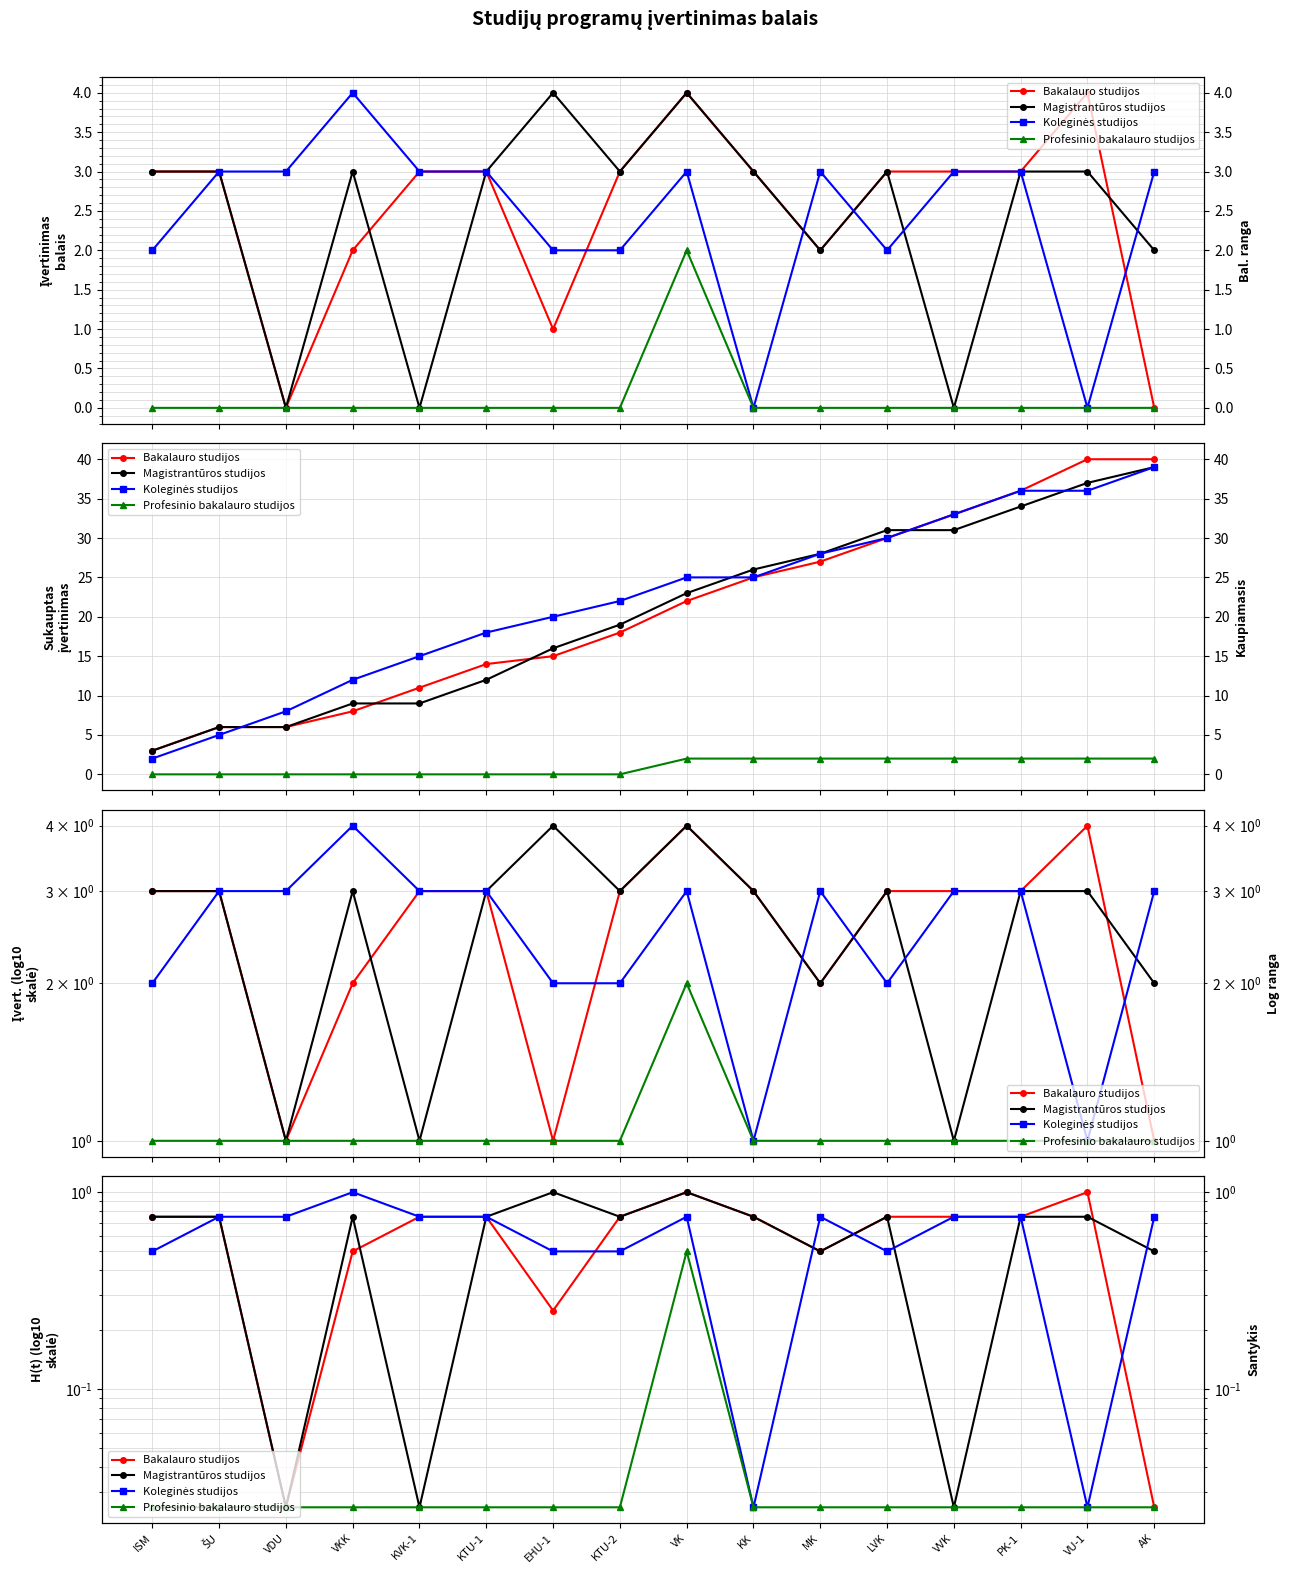

At which label is Koleginės studijos closest to 0?

KK